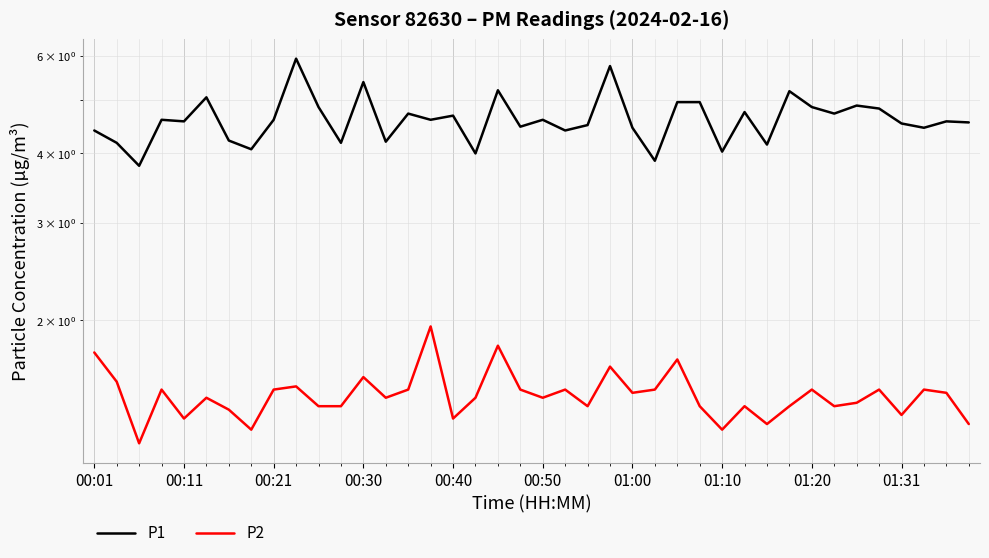

The value of P2 at 01:20 is 1.5. True or false?

True